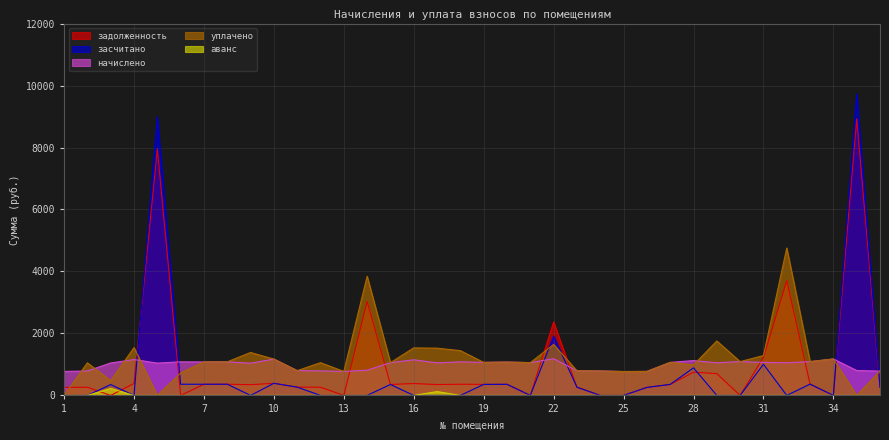

True or false: начислено and аванс cross at least once.

False